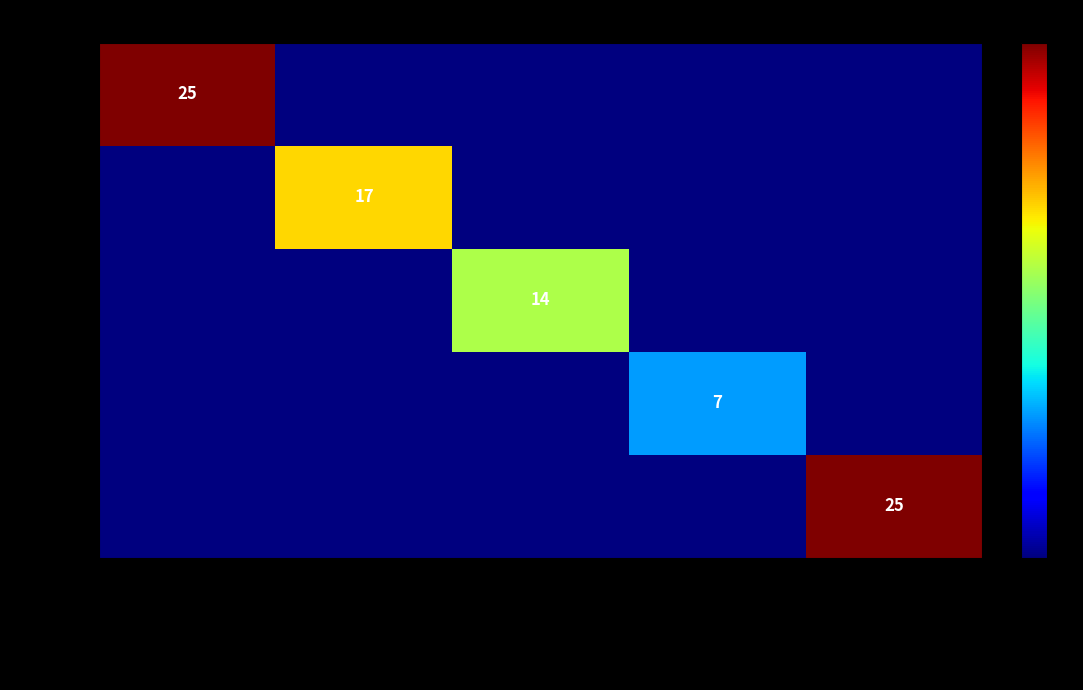

At which category is the sum across all series the highest?

Iquf5mba Fyuf5cdy